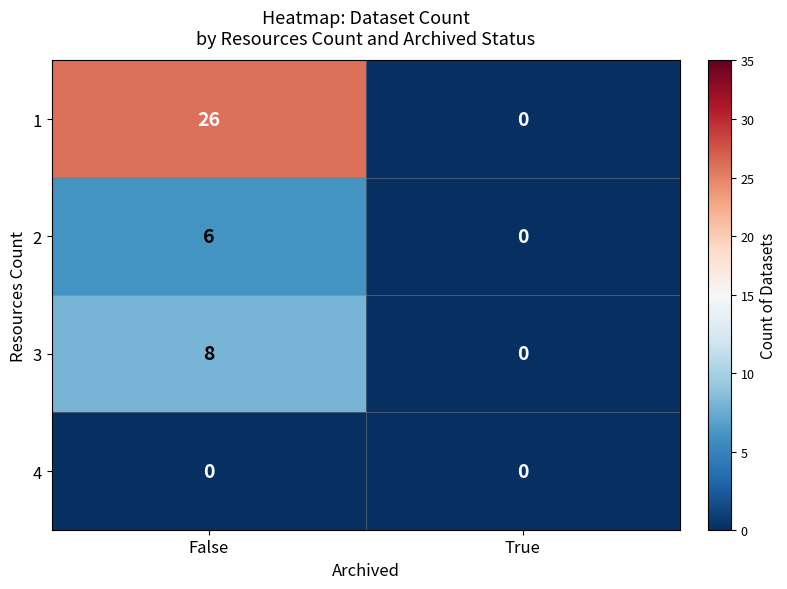

Reading left to right, what are all the values shown in this chart?

1: 26	0
2: 6	0
3: 8	0
4: 0	0